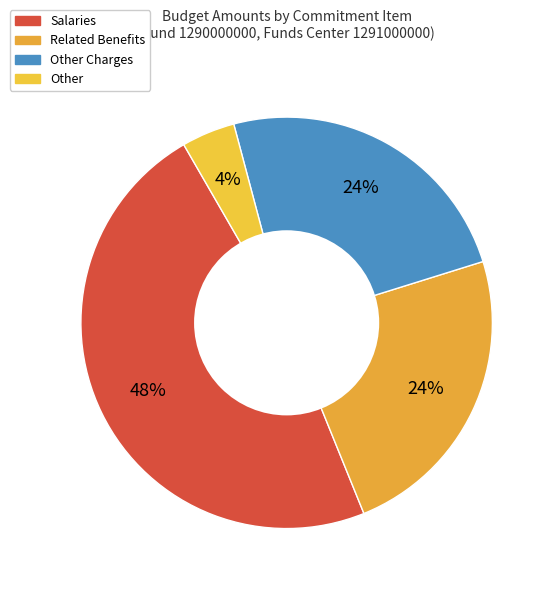

How many slices are in this pie chart?

4